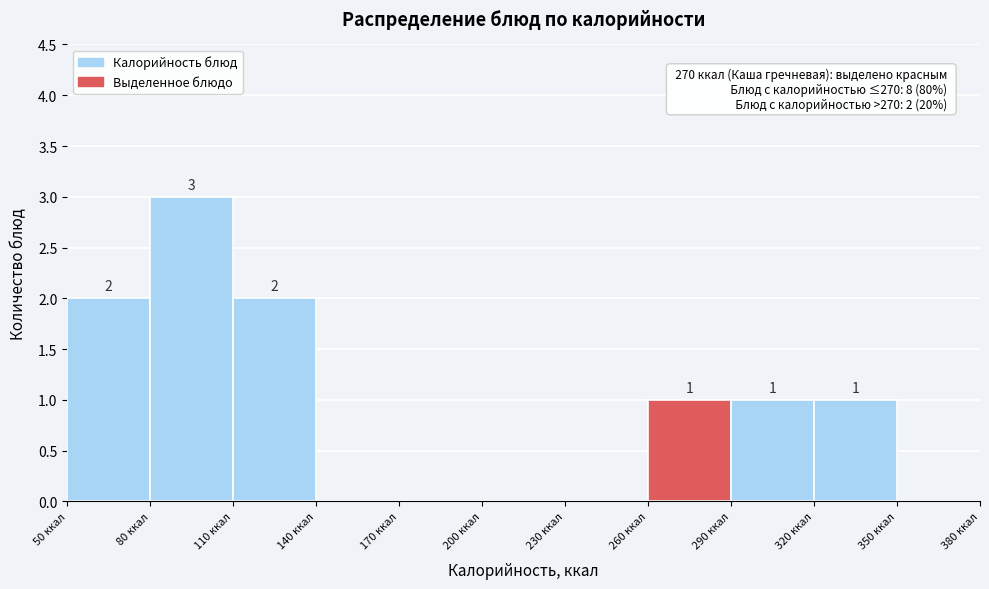

Which range on the x-axis has the tallest bar?

80 to 110